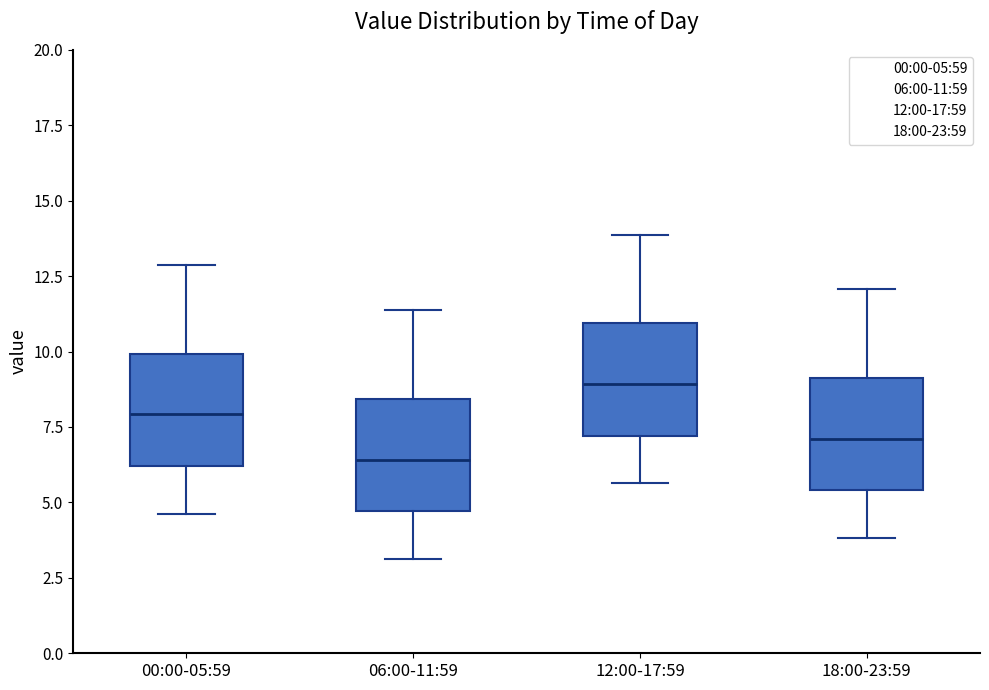

Reading left to right, transcribe this box plot: for each box, give where its median line is, the range the box spans, and where its two whiskers end, as read against the y-axis. The values are not printed on the chart, so give them approximately, as read against the axis.

00:00-05:59: median 8.0, box 6.0 to 10.0, whiskers 4.5 to 13.0
06:00-11:59: median 6.5, box 4.5 to 8.5, whiskers 3.0 to 11.5
12:00-17:59: median 9.0, box 7.0 to 11.0, whiskers 5.5 to 14.0
18:00-23:59: median 7.0, box 5.5 to 9.0, whiskers 4.0 to 12.0